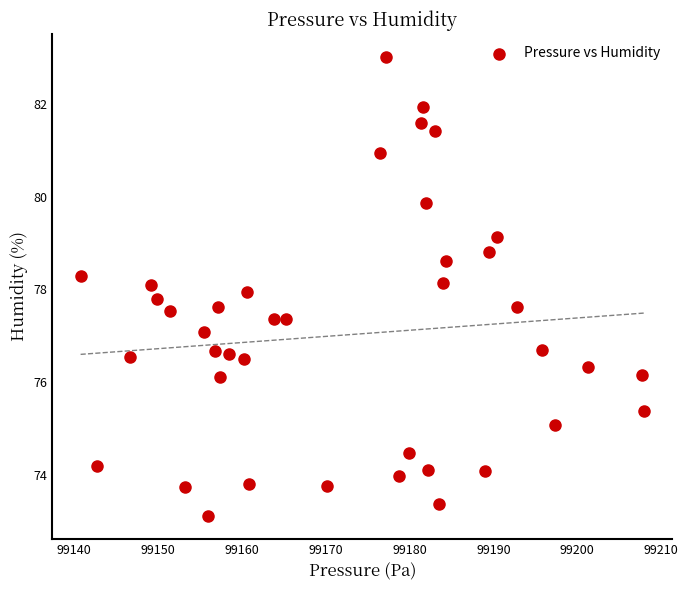

What is the range of X values (max minus min)?

67.2